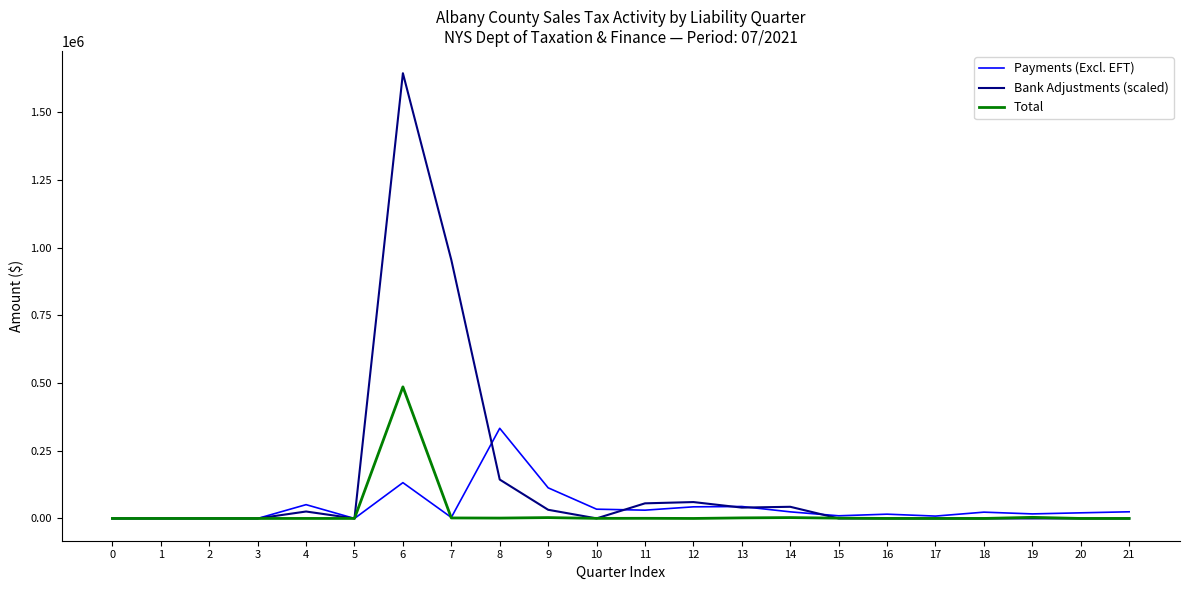

Is this an area chart (filled region under the line)?

No